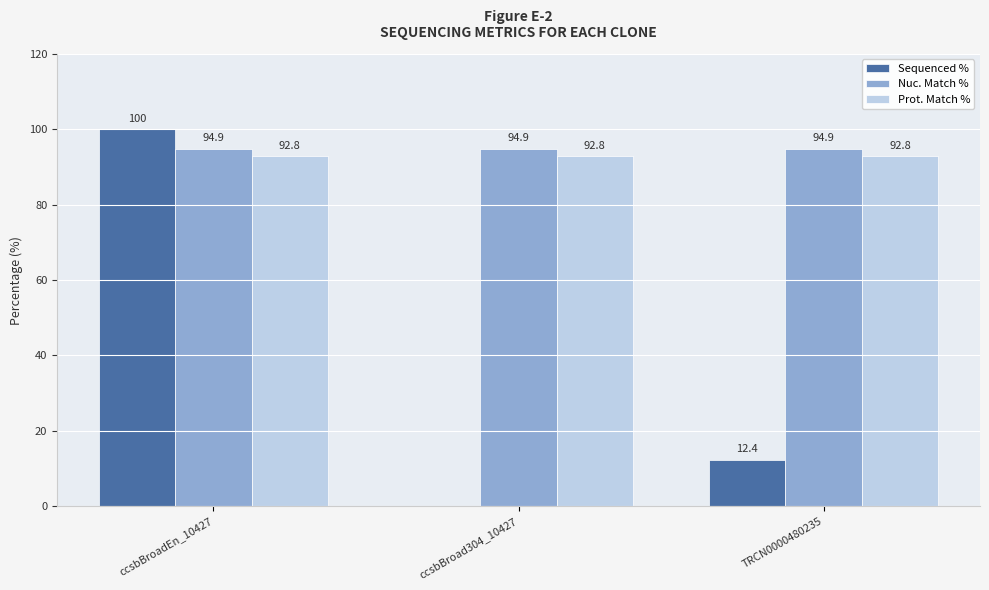

What is the average value of the Prot. Match % series?

92.8